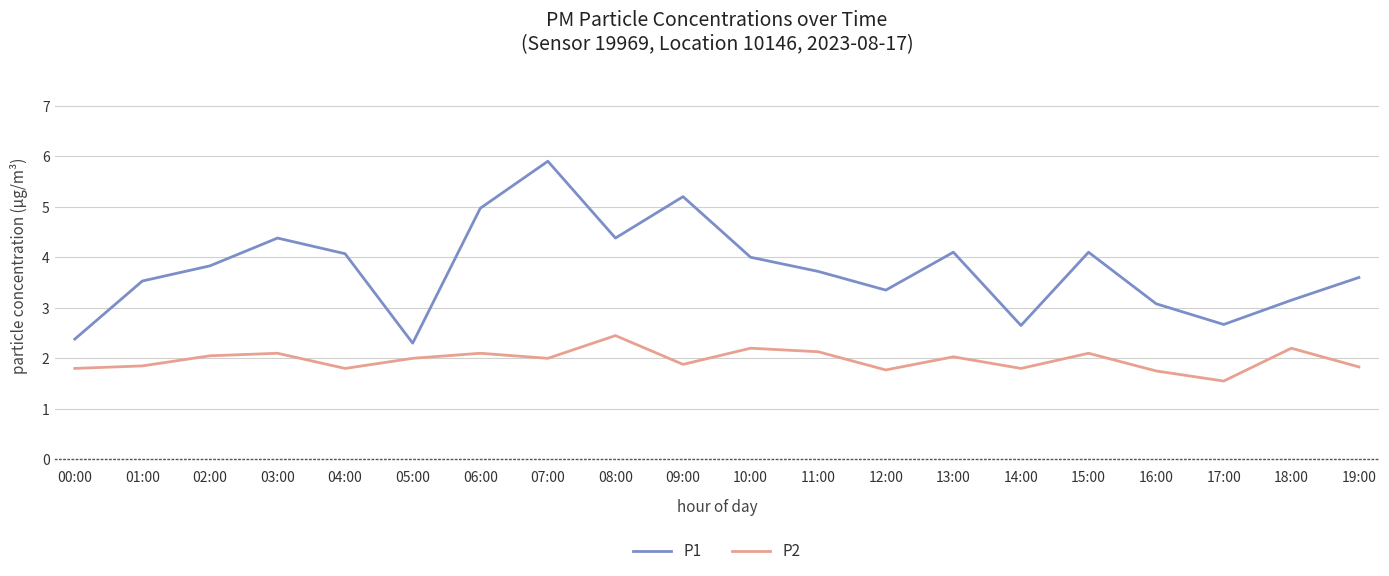

Read the P1 value at 08:00.

4.4